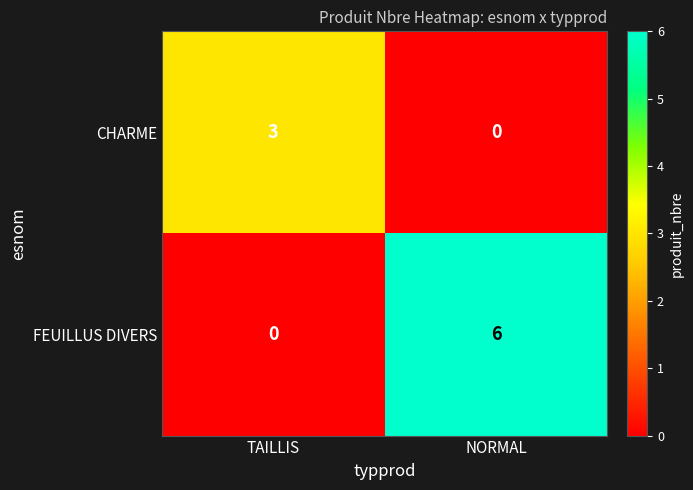

Reading left to right, list all the values displayed in this chart.

CHARME: TAILLIS=3	NORMAL=0
FEUILLUS DIVERS: TAILLIS=0	NORMAL=6